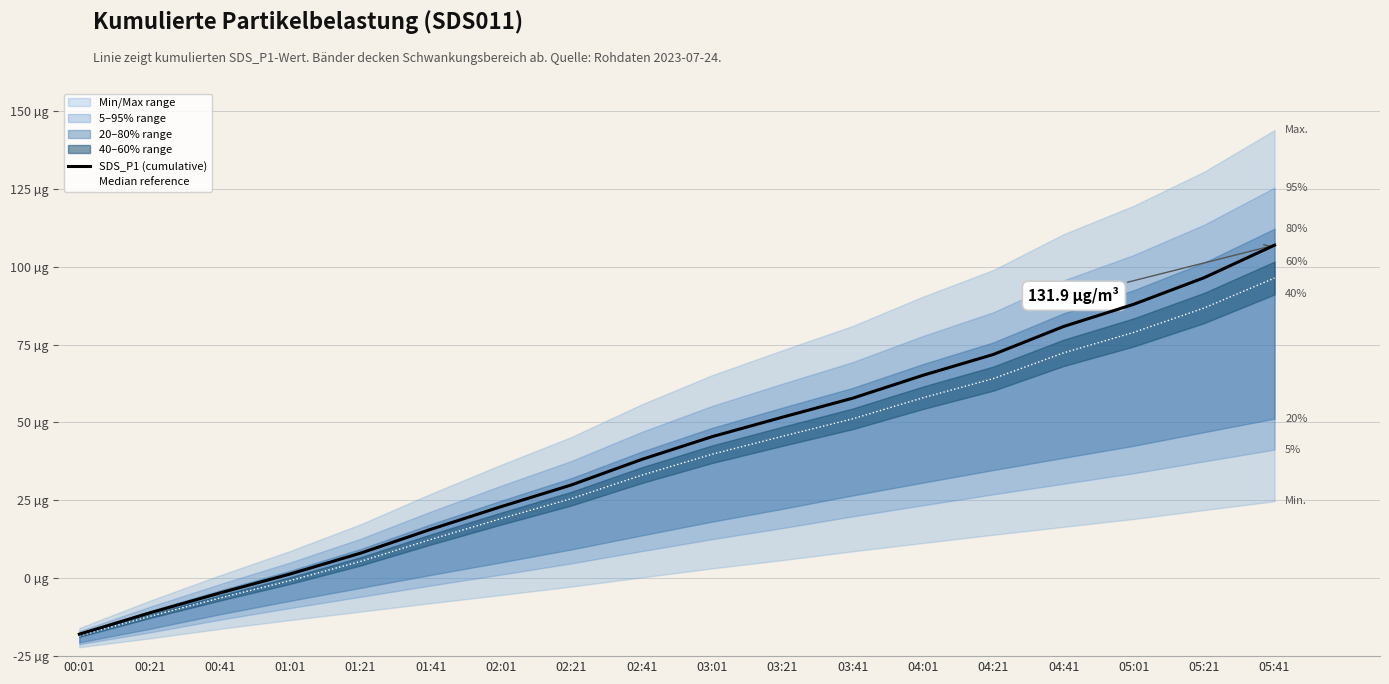

Reading right to left, what are all the values shown in this chart?

SDS_P1 (cumulative): 05:41=131.9	05:21=121.5	05:01=112.9	04:41=105.8	04:21=96.8	04:01=90.1	03:41=82.8	03:21=76.7	03:01=70.4	02:41=63.1	02:21=55.0	02:01=48.0	01:41=40.7	01:21=33.1	01:01=26.4	00:41=20.3	00:21=13.9	00:01=7.0
Median reference: 05:41=121.3	05:21=111.7	05:01=103.9	04:41=97.3	04:21=89.1	04:01=82.9	03:41=76.2	03:21=70.5	03:01=64.8	02:41=58.1	02:21=50.6	02:01=44.1	01:41=37.4	01:21=30.4	01:01=24.3	00:41=18.6	00:21=12.8	00:01=6.5